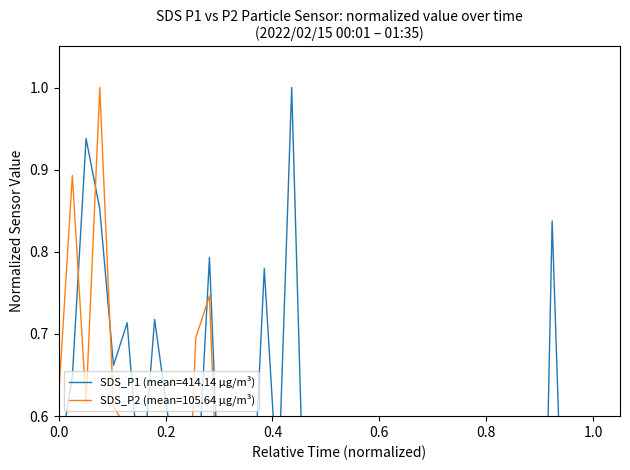

Reading right to left, what are all the values shown in this chart?

SDS_P1: 0.0	0.0	0.3	0.8	0.0	0.3	0.3	0.2	0.3	0.4	0.3	0.6	0.4	0.5	0.1	0.1	0.4	0.3	0.2	0.4	0.2	0.4	1.0	0.5	0.8	0.4	0.4	0.4	0.8	0.5	0.3	0.6	0.7	0.5	0.7	0.7	0.9	0.9	0.6	0.5
SDS_P2: 0.1	0.0	0.2	0.2	0.3	0.1	0.4	0.3	0.0	0.2	0.3	0.5	0.5	0.1	0.2	0.3	0.3	0.0	0.3	0.3	0.1	0.2	0.5	0.4	0.5	0.3	0.6	0.3	0.7	0.7	0.3	0.3	0.4	0.3	0.6	0.6	1.0	0.6	0.9	0.6